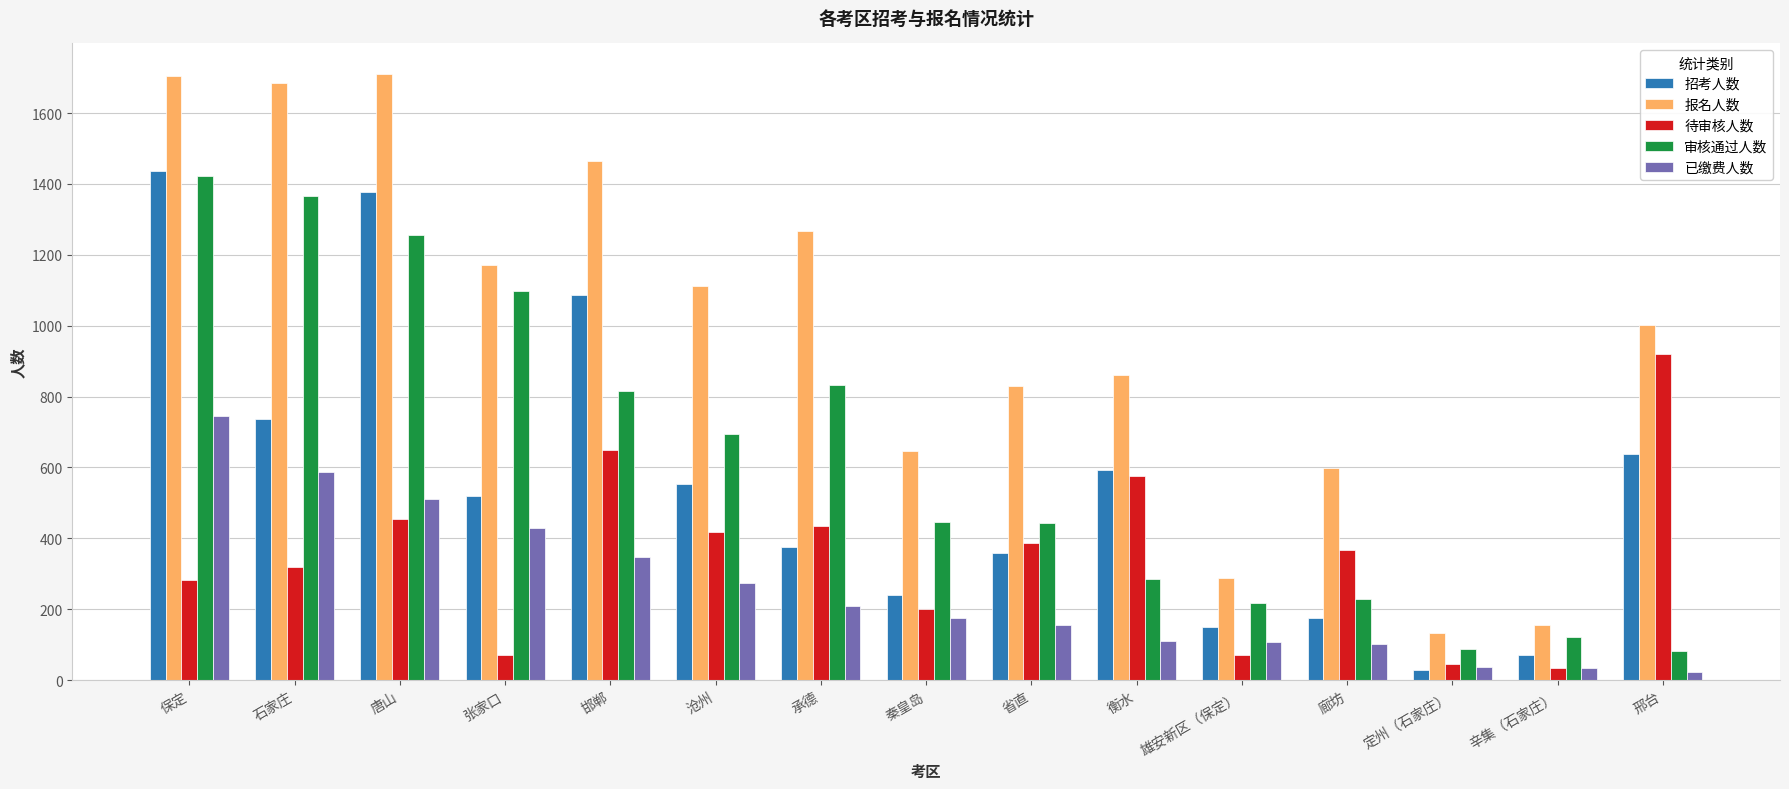

Rank the series by their maximum value, from highest to lowest.

报名人数, 招考人数, 审核通过人数, 待审核人数, 已缴费人数